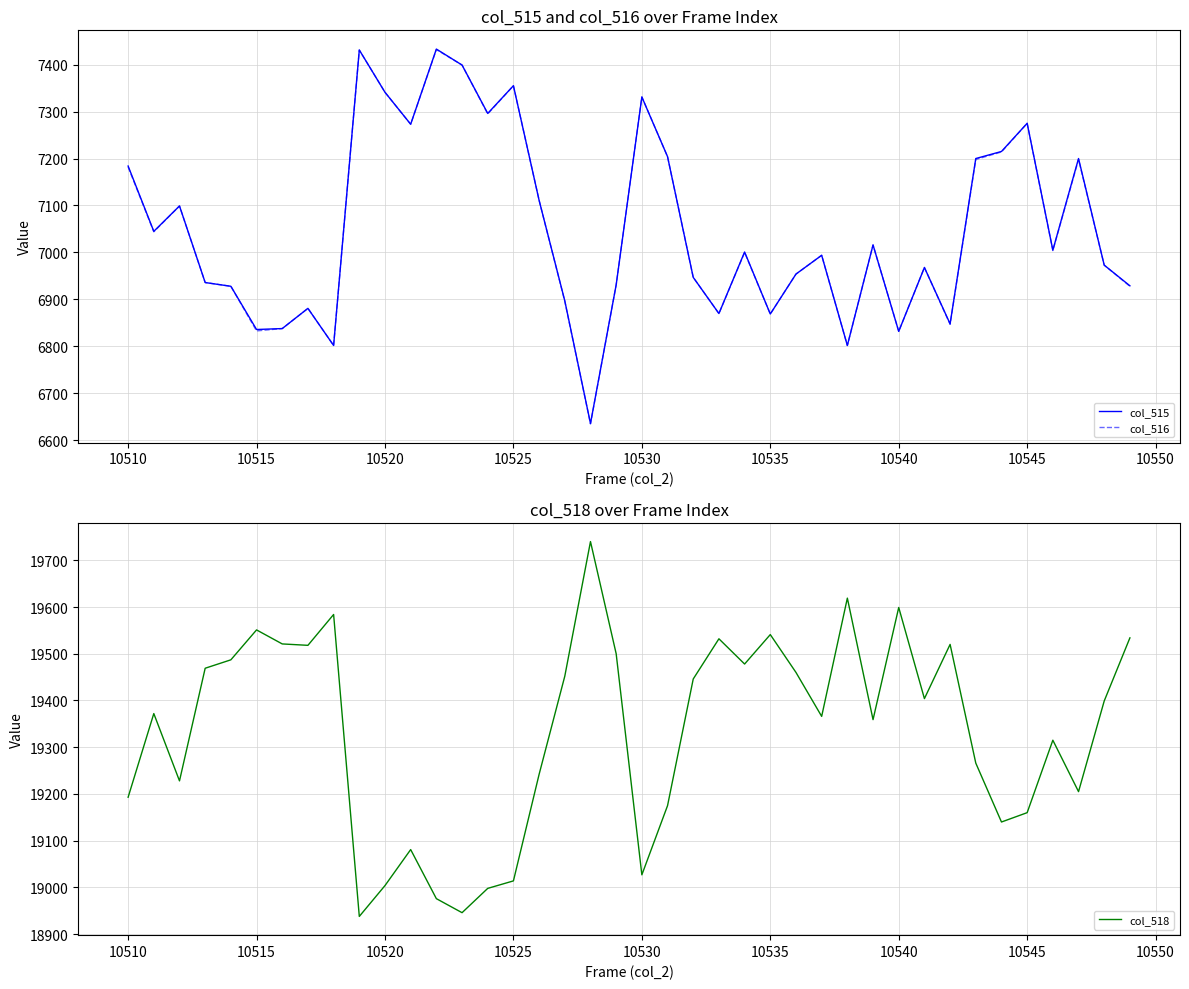

The value of col_515 at 10520 is 7341. True or false?

True